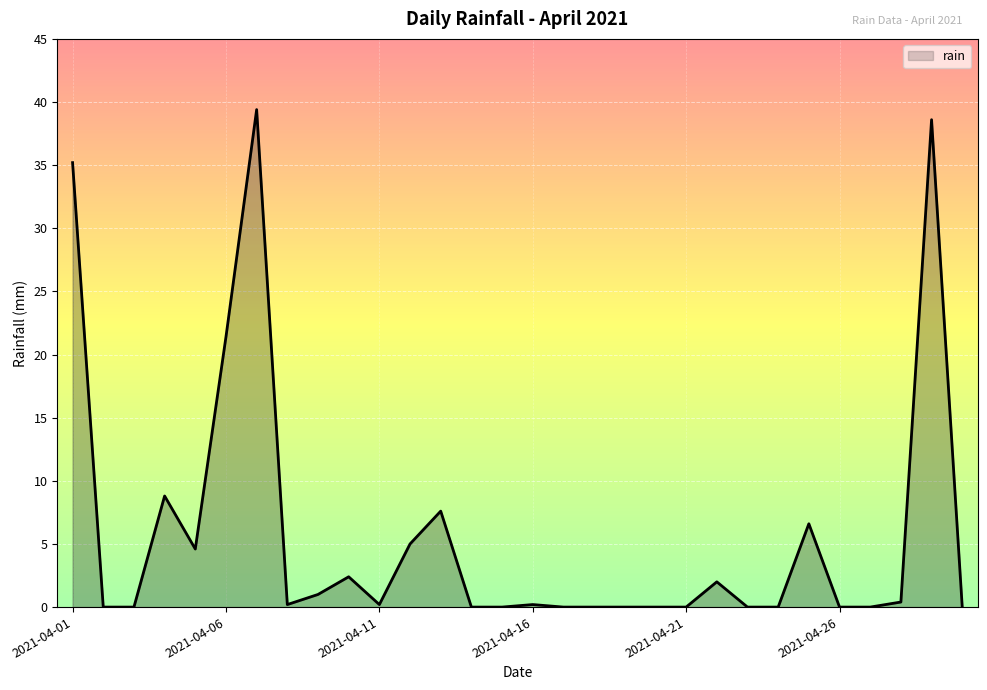

How many lines are shown in the chart?

1